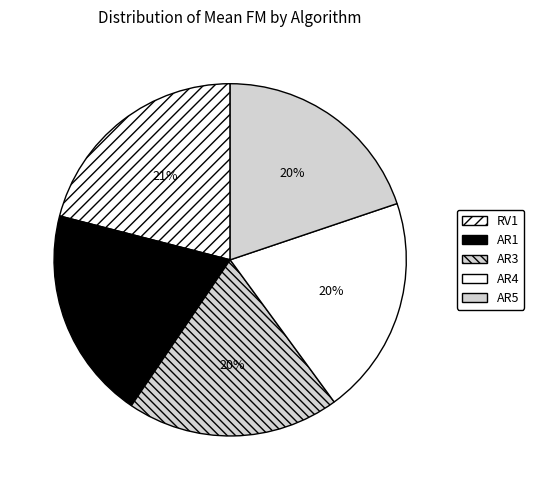

Is there a majority slice in this chart?

No